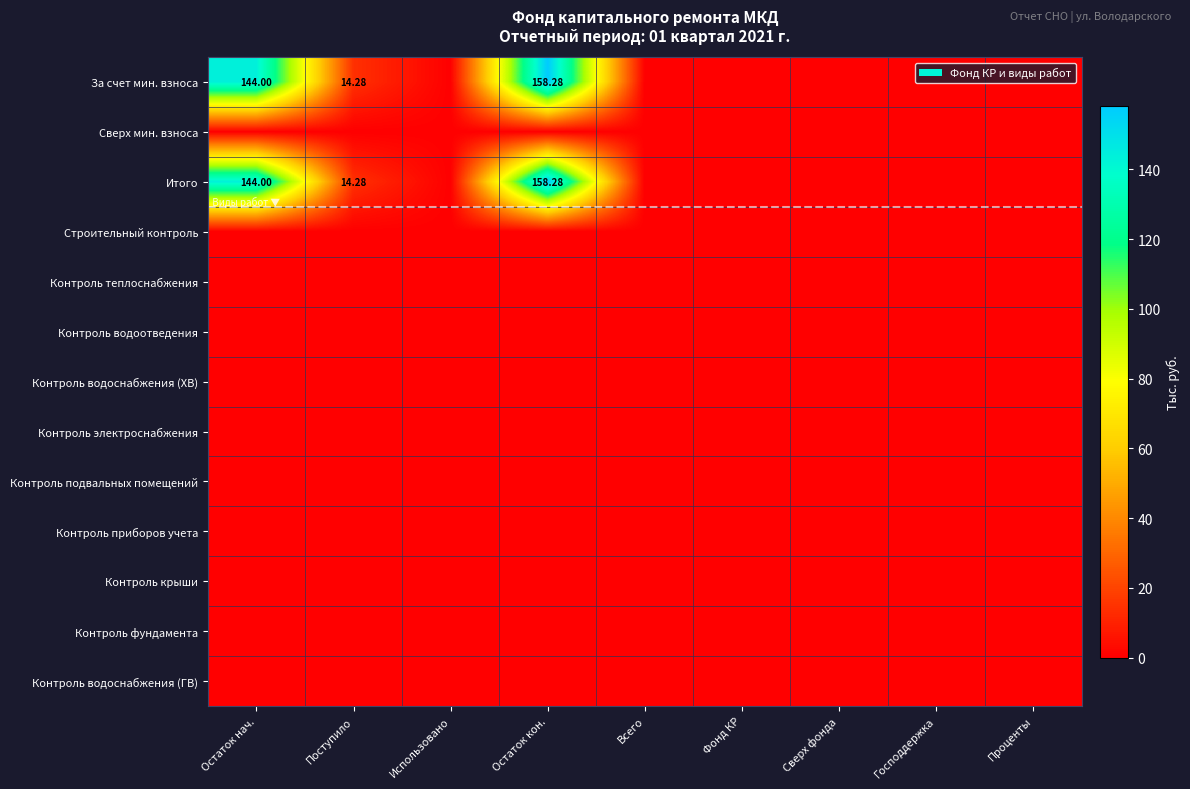

Between Фонд КР and Господдержка, which is larger?

Фонд КР